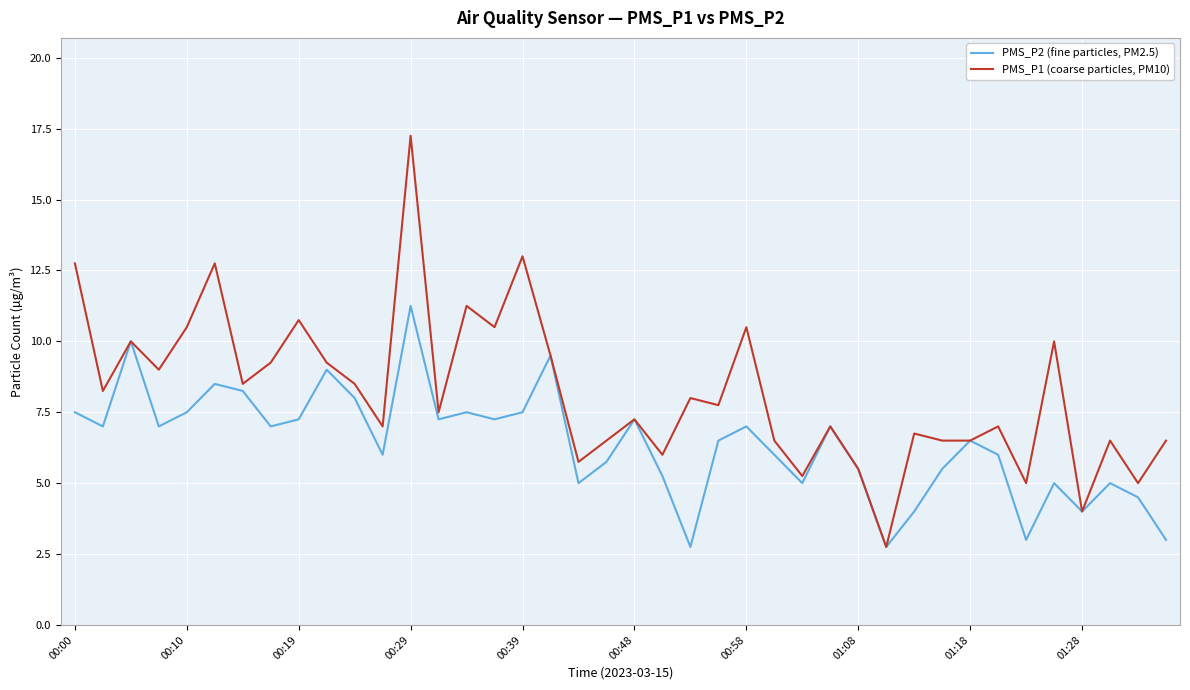

List the series in order of their peak value, highest first.

PMS_P1 (coarse particles, PM10), PMS_P2 (fine particles, PM2.5)